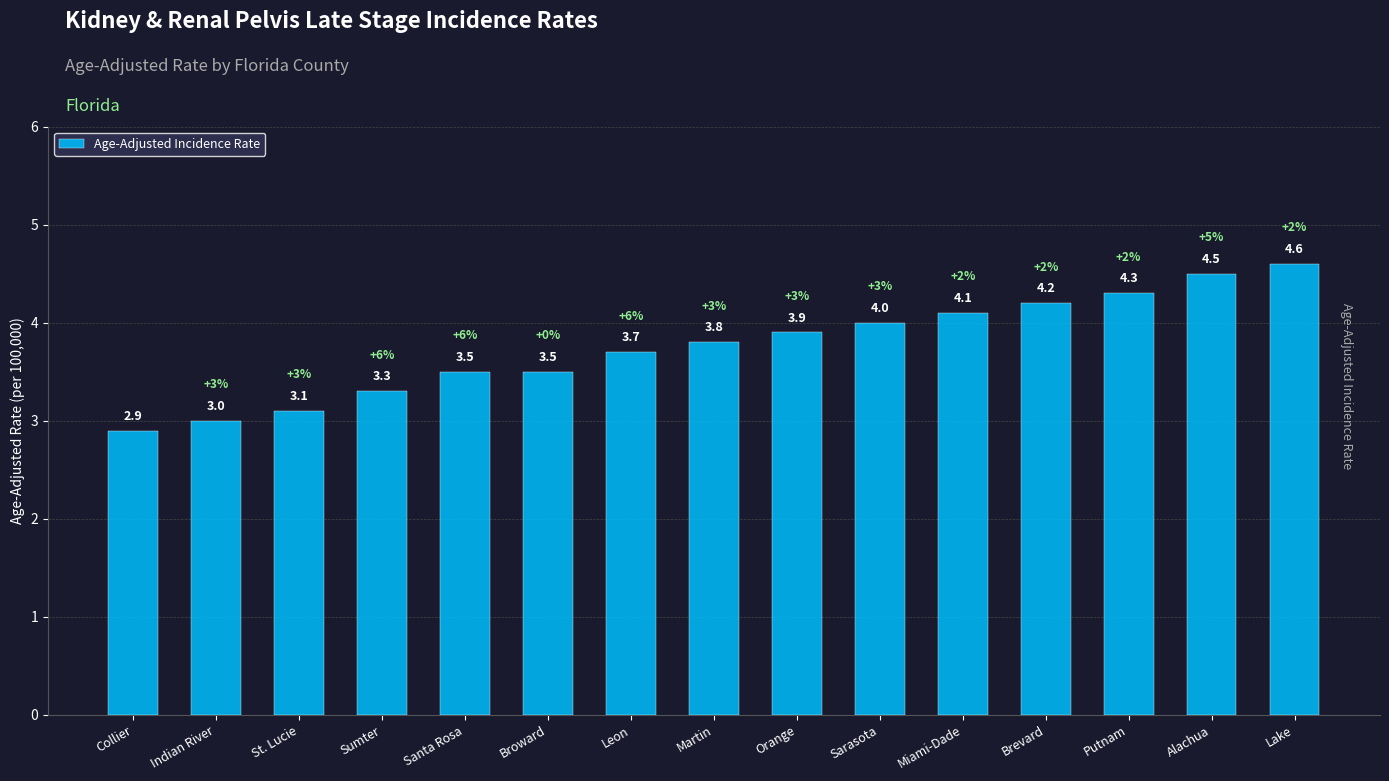

What is the label of the 13th bar from the right?

St. Lucie